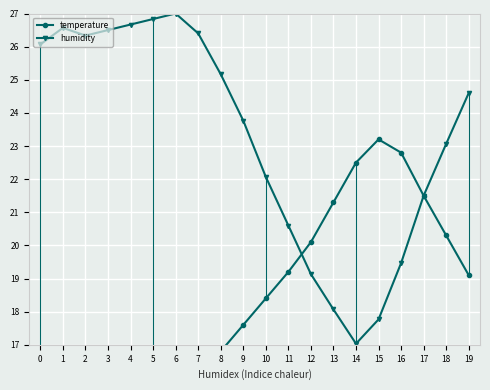

What is the difference between the maximum and second lowest values in the humidity series?

9.2